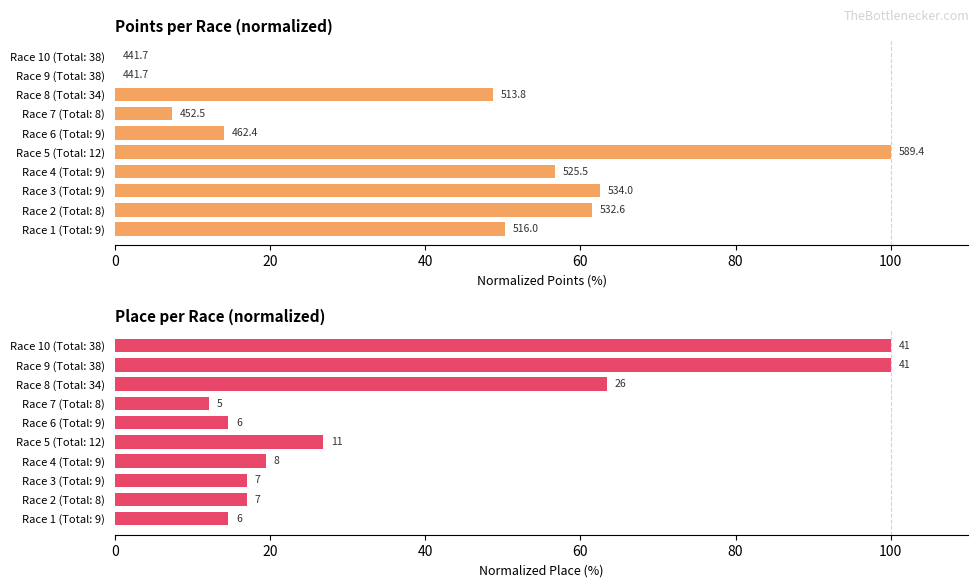

List the series in order of their overall mean, highest first.

Points (normalized), Place (normalized)